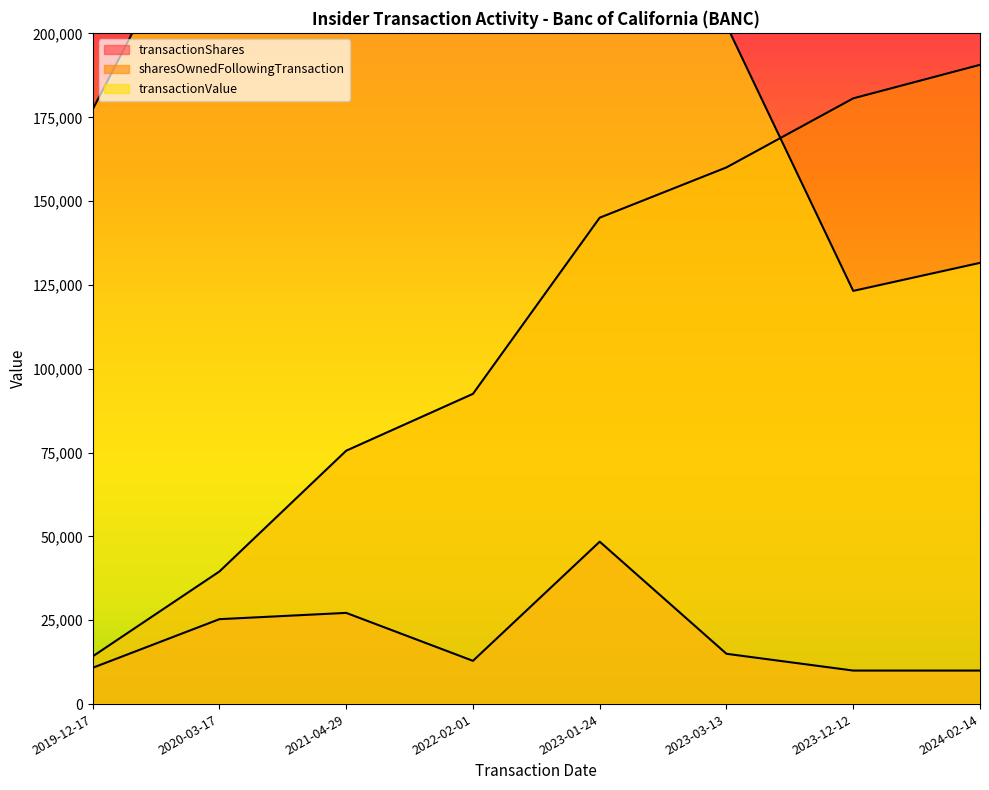

The value of transactionValue at 2023-01-24 is 800830. True or false?

True